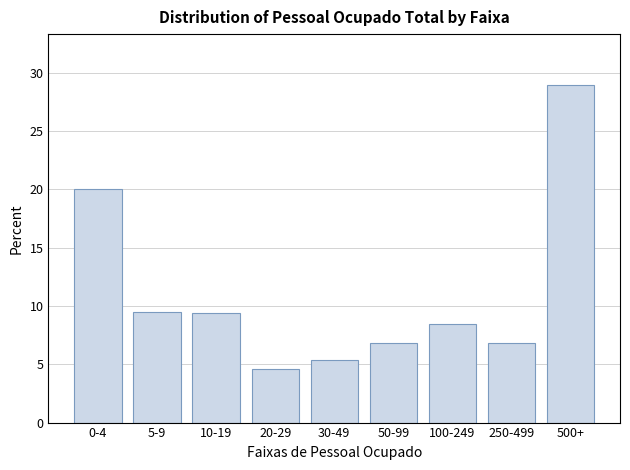

Reading right to left, extract all data points from this chart.

29.0	6.8	8.5	6.8	5.3	4.6	9.4	9.5	20.1